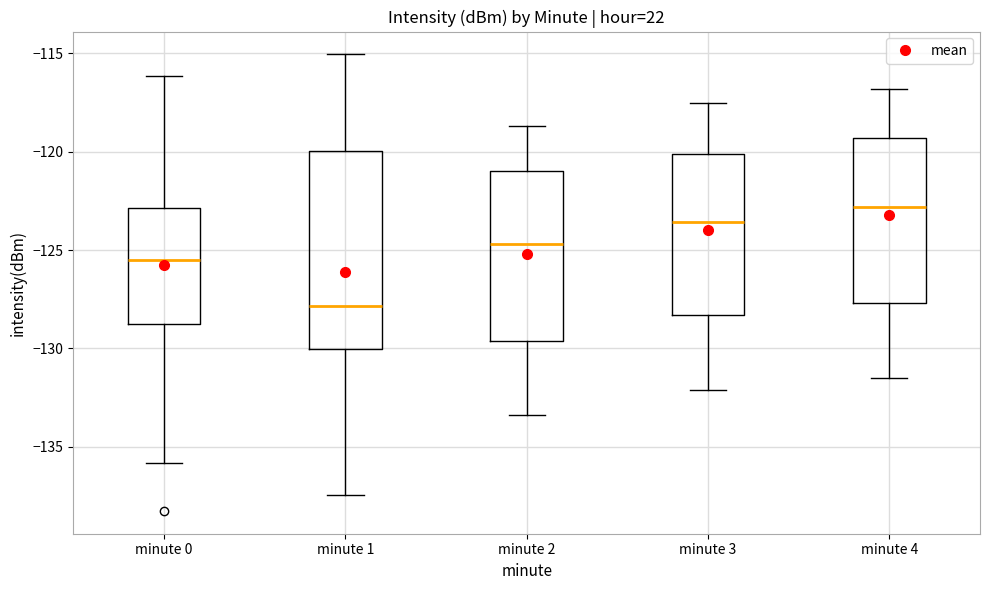

Which box's median line is the lowest?

minute 1